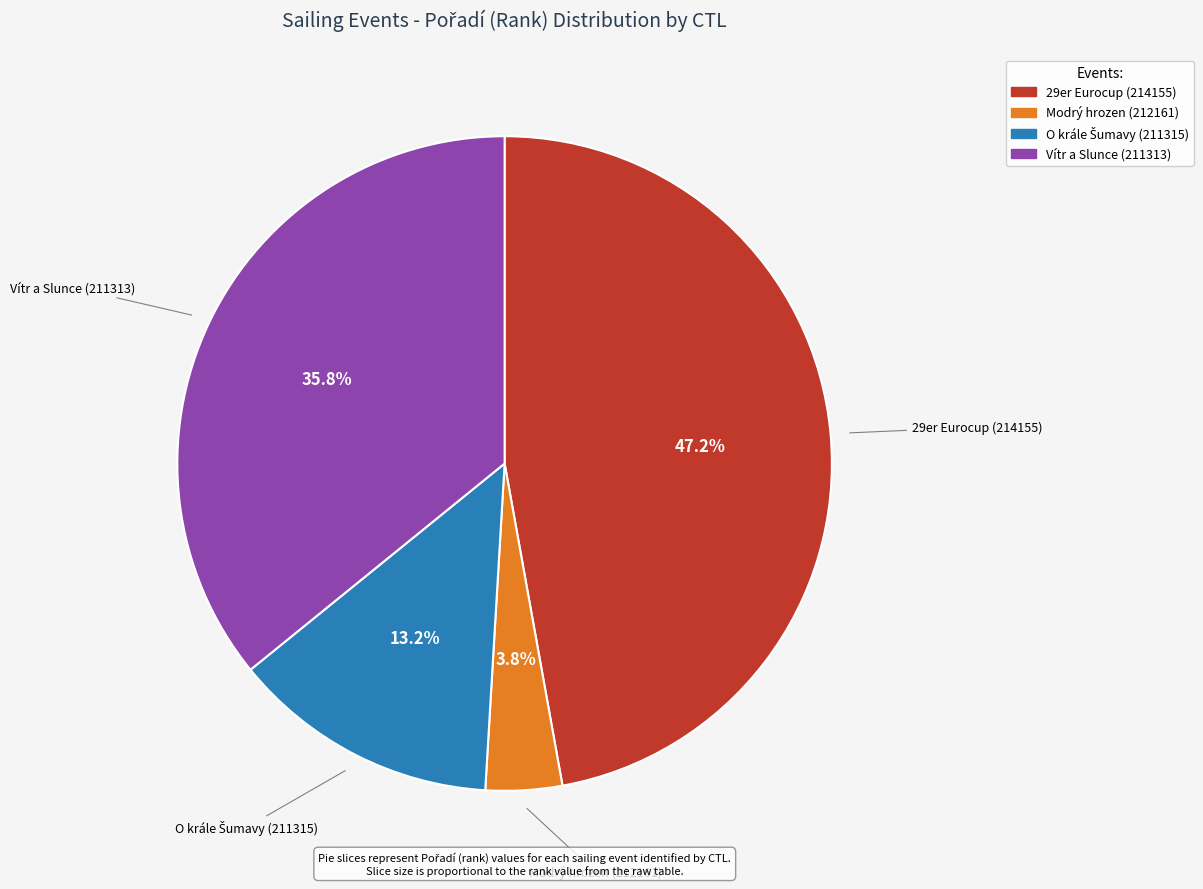

True or false: Vítr a Slunce (211313) accounts for 36% of the total.

True